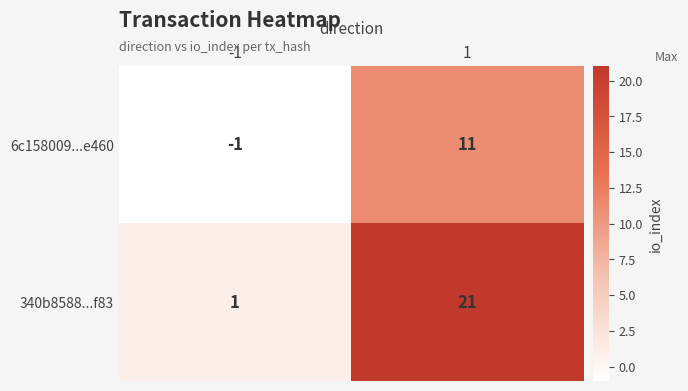

Count the number of categories in the chart.

2